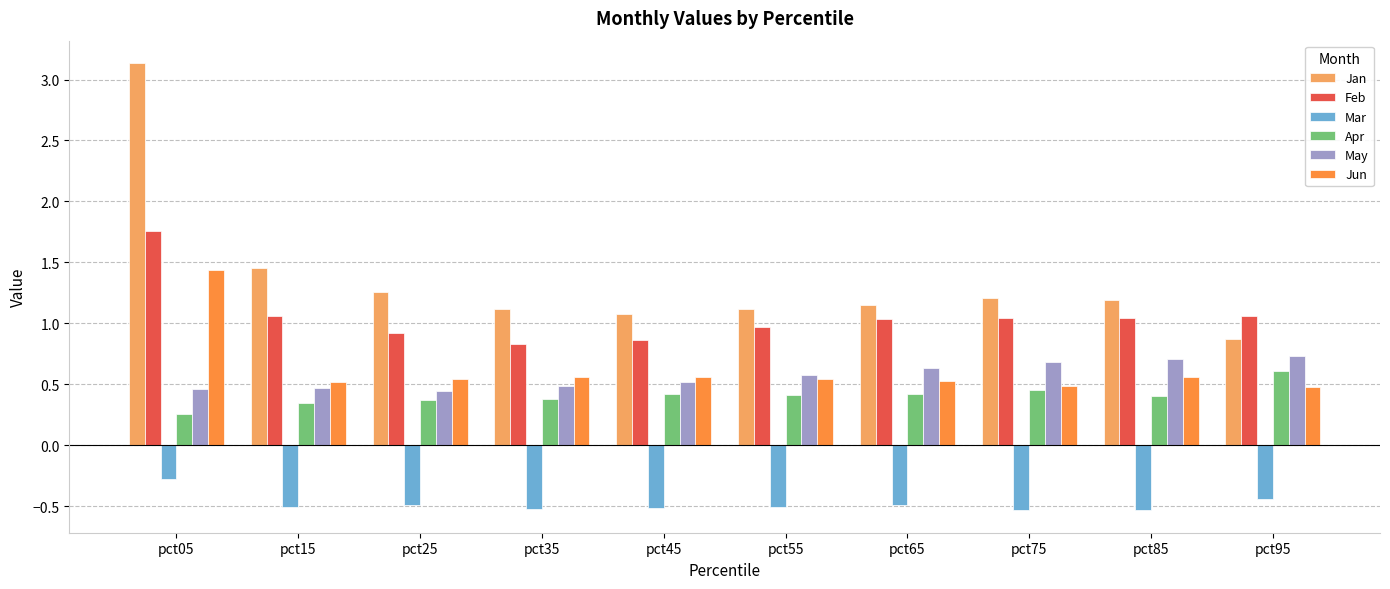

What is the sum of the Jan values at pct75 and pct65?

2.4